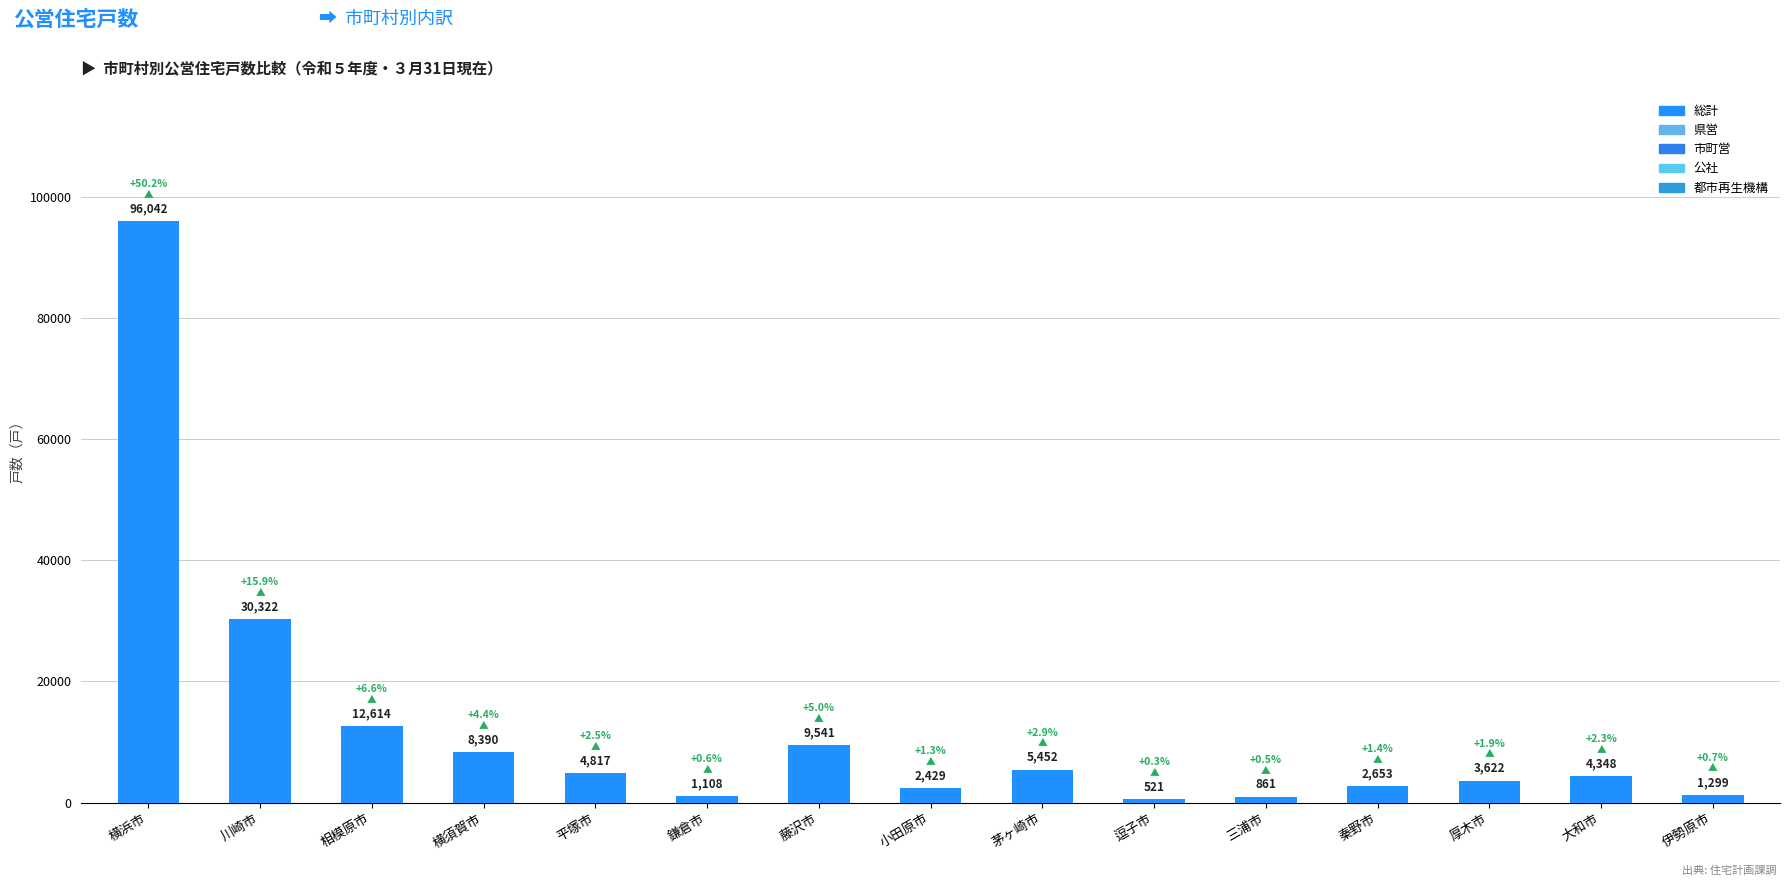

Reading left to right, list all the values displayed in this chart.

96042	30322	12614	8390	4817	1108	9541	2429	5452	521	861	2653	3622	4348	1299